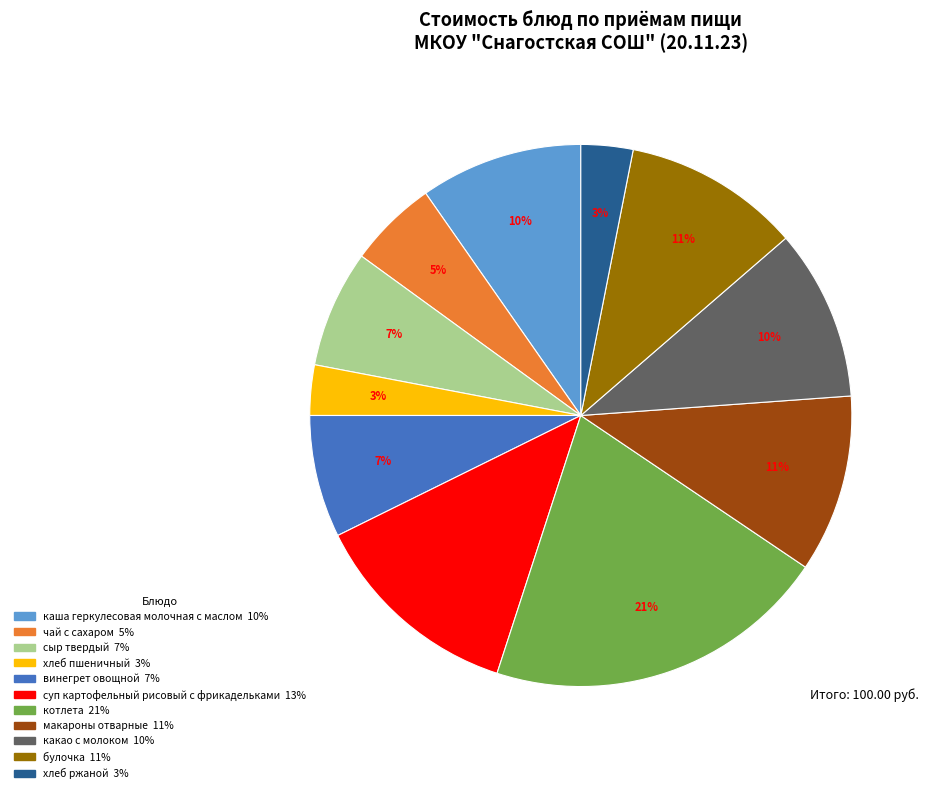

The хлеб ржаной slice represents 10% of the pie. True or false?

False